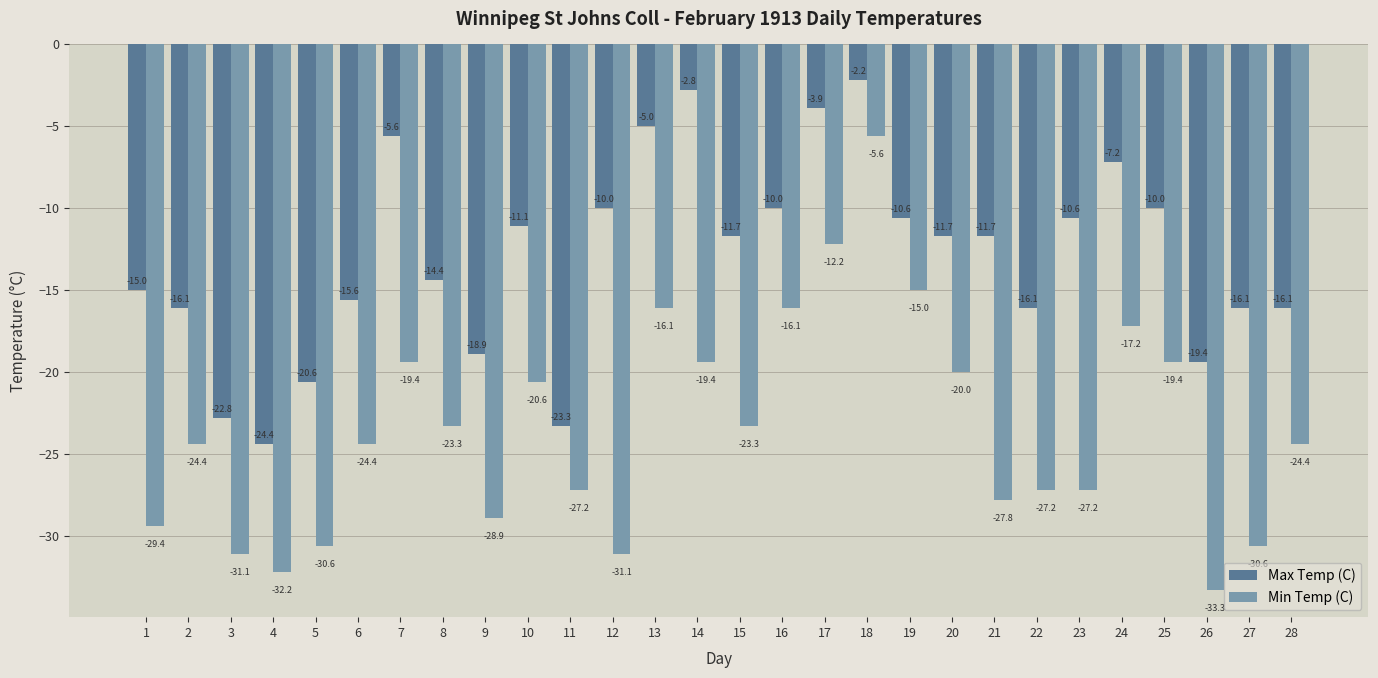

Is it true that Max Temp (C) equals -10.0 at 12?

True